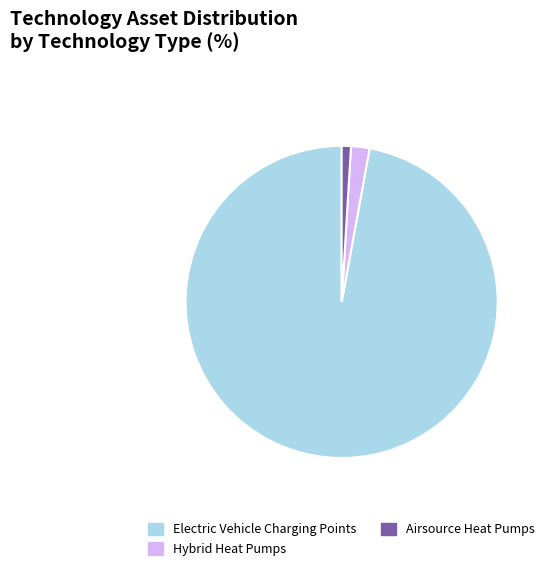

Which slice is the smallest?

Airsource Heat Pumps